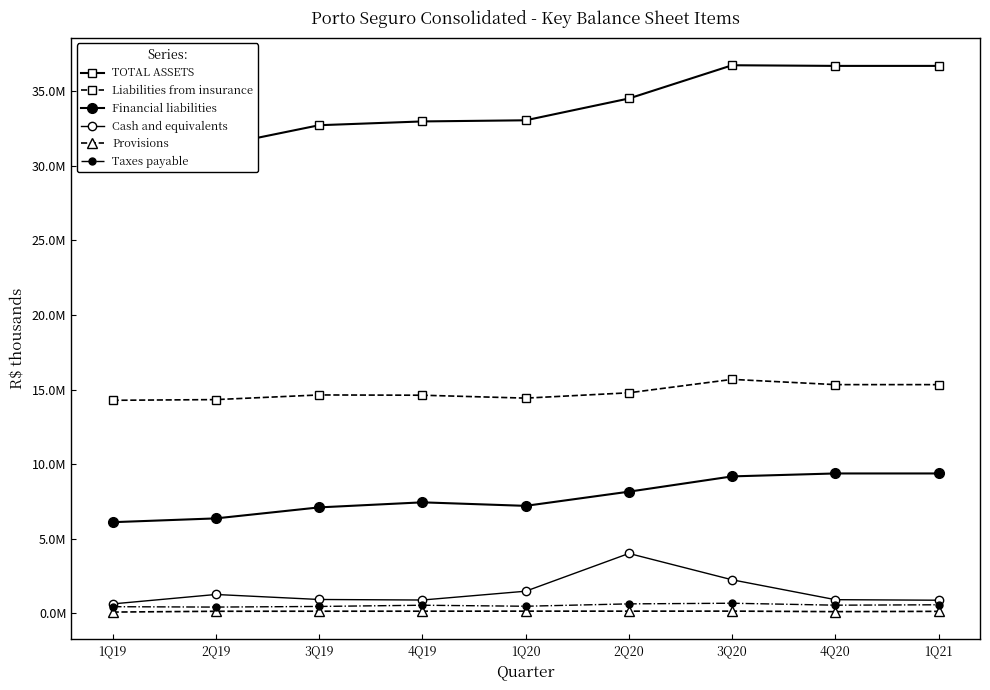

Which category has the highest value across all series?

3Q20